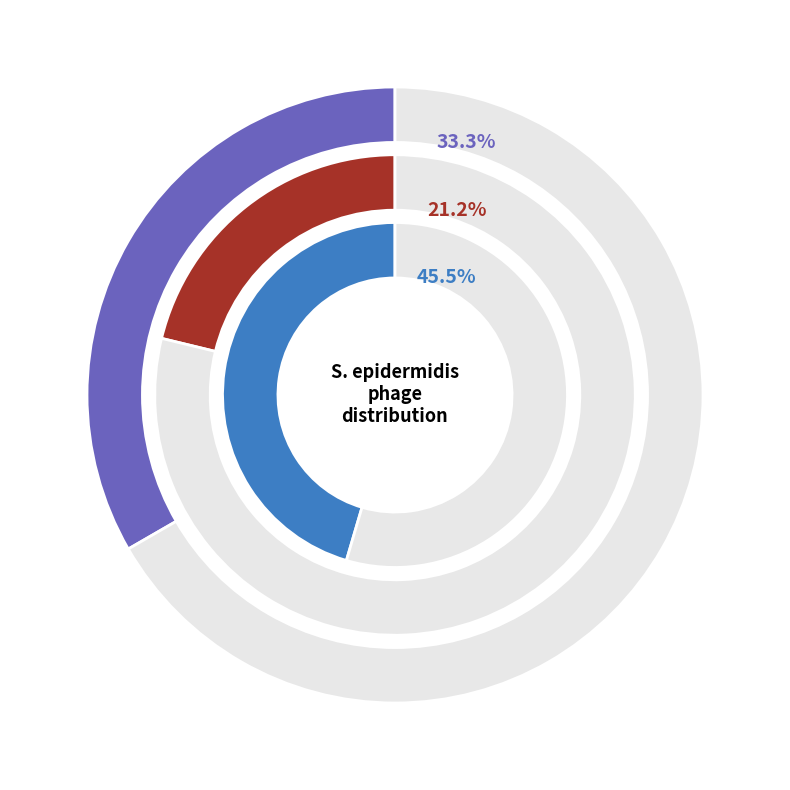

What is the largest slice in the pie chart?

phiIPLA5 (NC_018281; TAX:1197952)